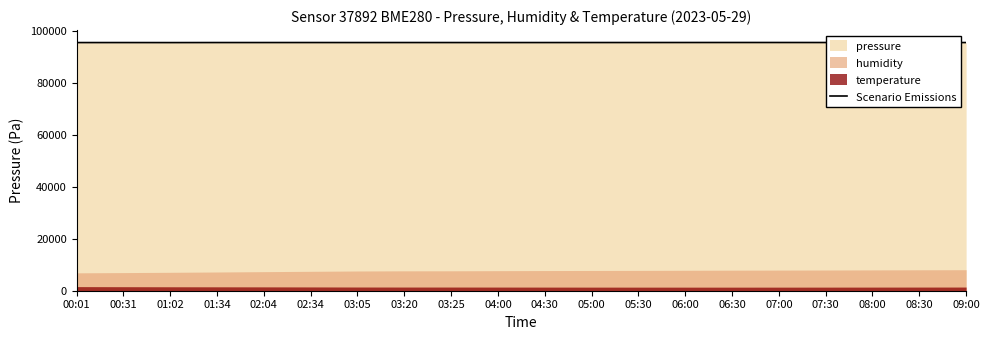

The chart shows a value of 33103.9 at 00:01. True or false?

False